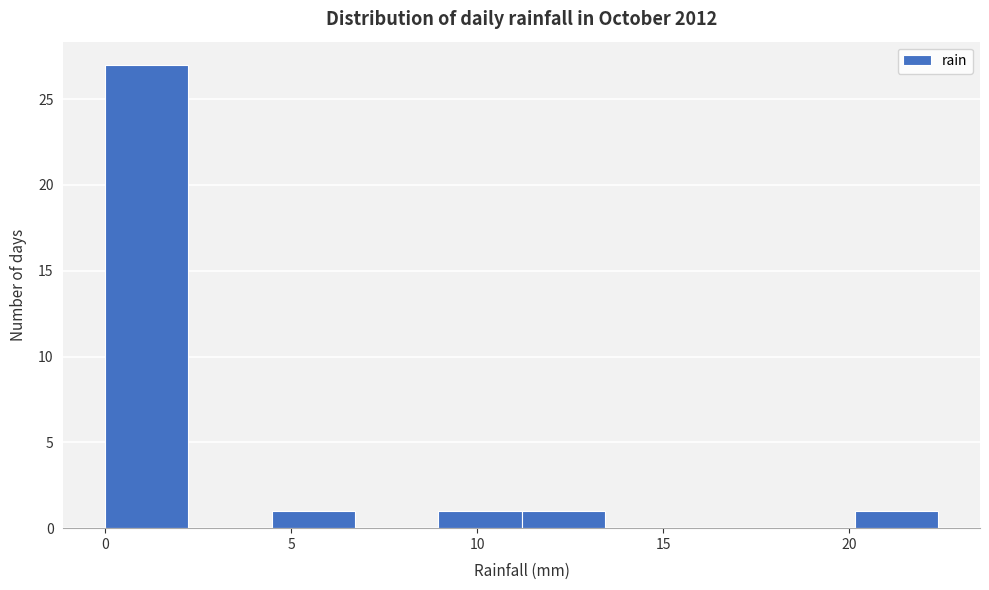

Which range on the x-axis has the tallest bar?

0.0 to 2.0